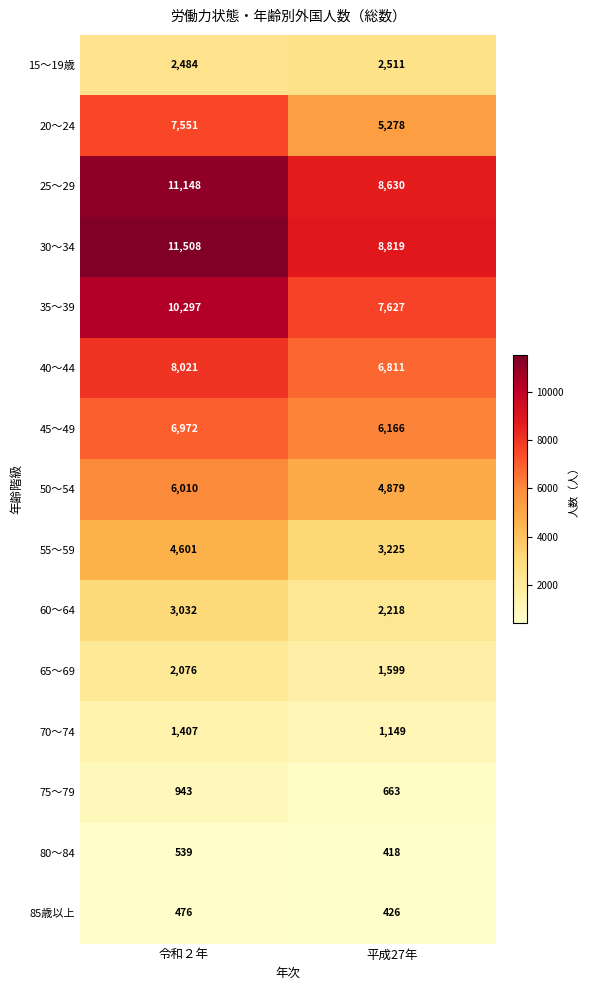

At which category is the sum across all series the highest?

令和２年